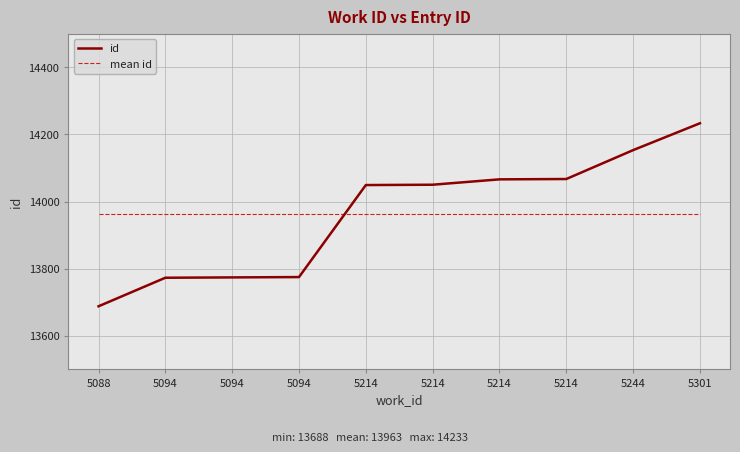

What is the difference between the id values at 5301 and 5214?

166.0